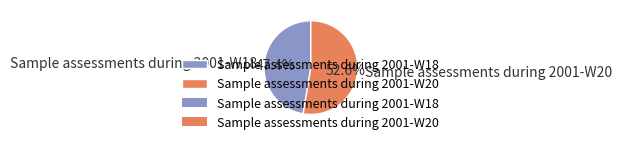

How many slices are in this pie chart?

2